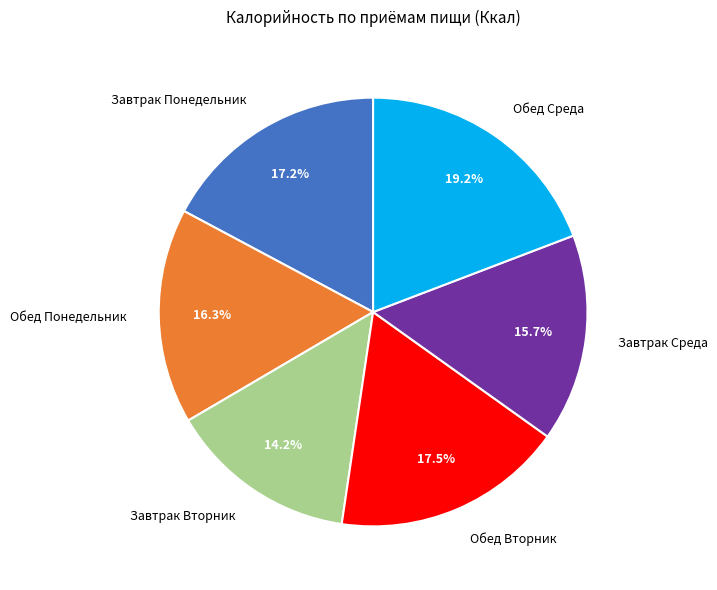

Approximately how many times larger is the value at Обед Вторник compared to Обед Понедельник?

1.1